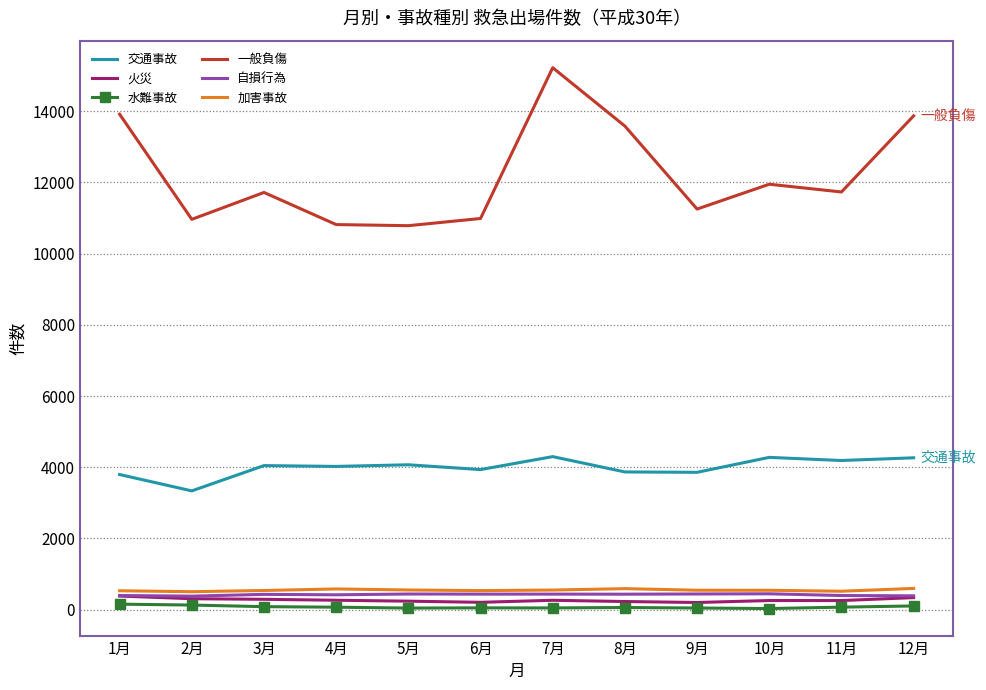

What value does the 火災 series have at 2月, to the nearest 50?

300